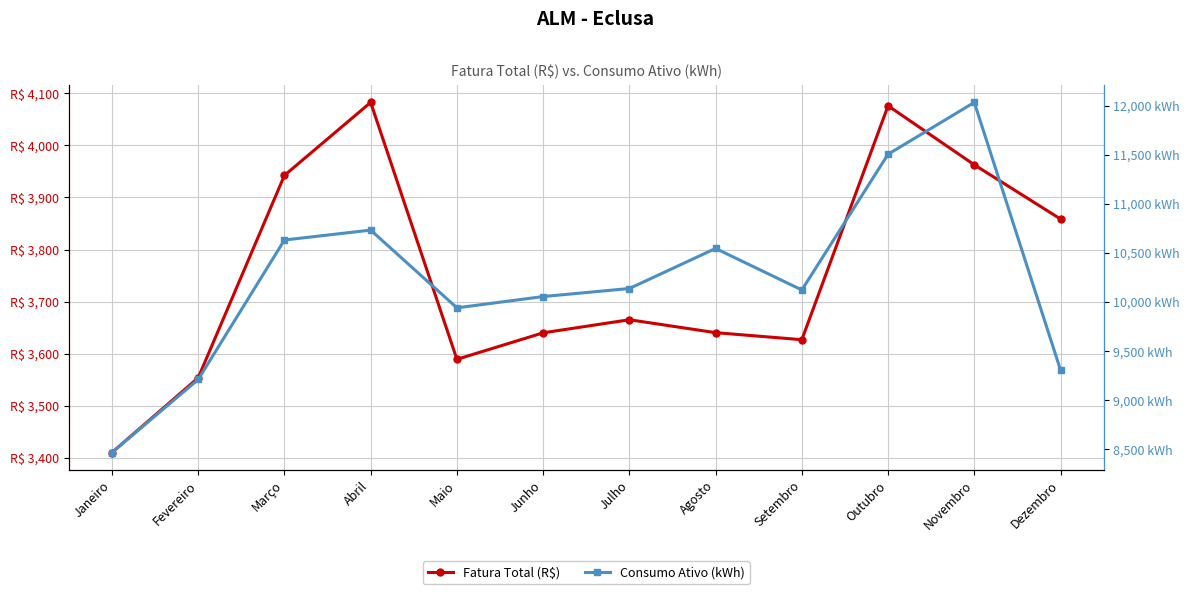

Which series has the widest spread of values?

Consumo Ativo (kWh)